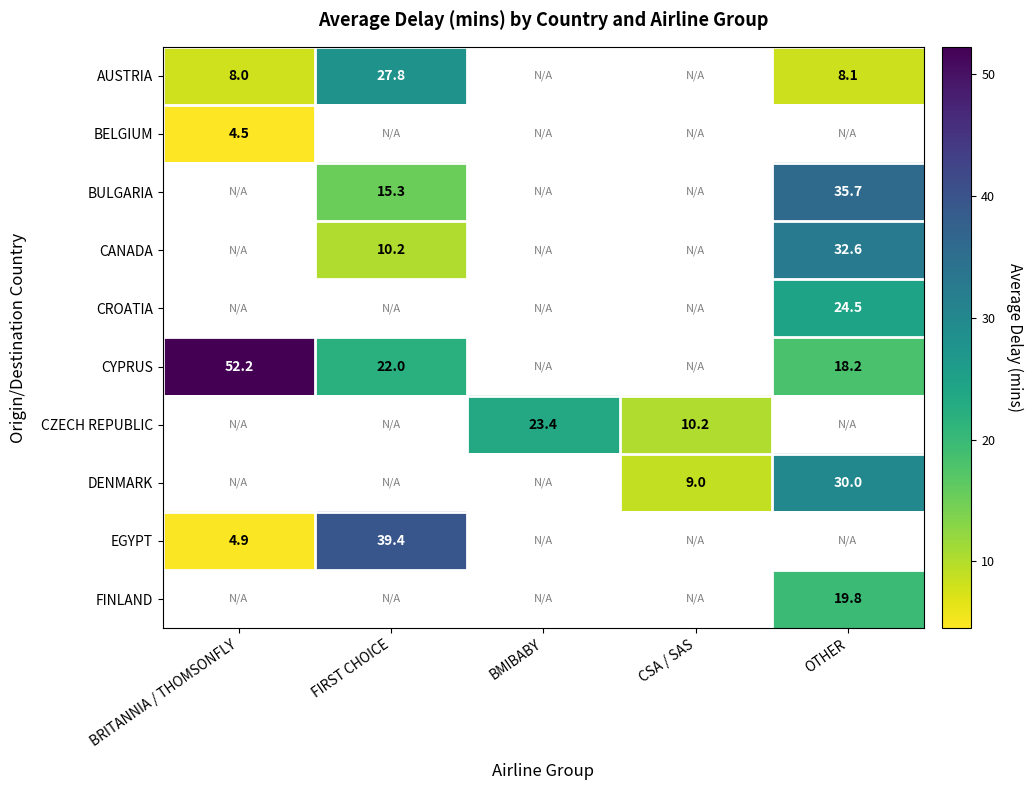

Is the value of BELGIUM at BRITANNIA / THOMSONFLY greater than the value of CYPRUS at OTHER?

No